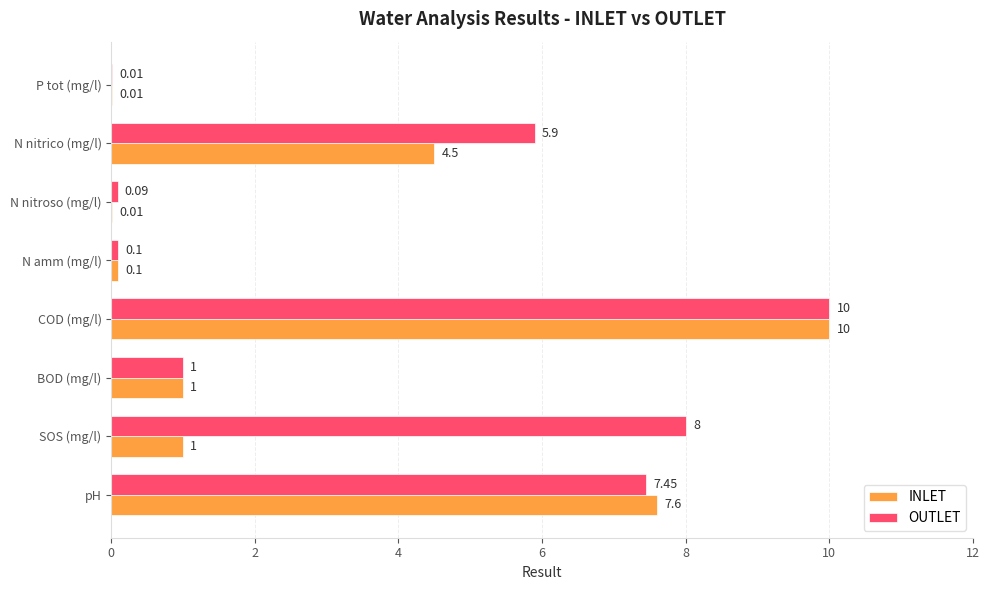

What is the maximum value shown in the chart?

10.0